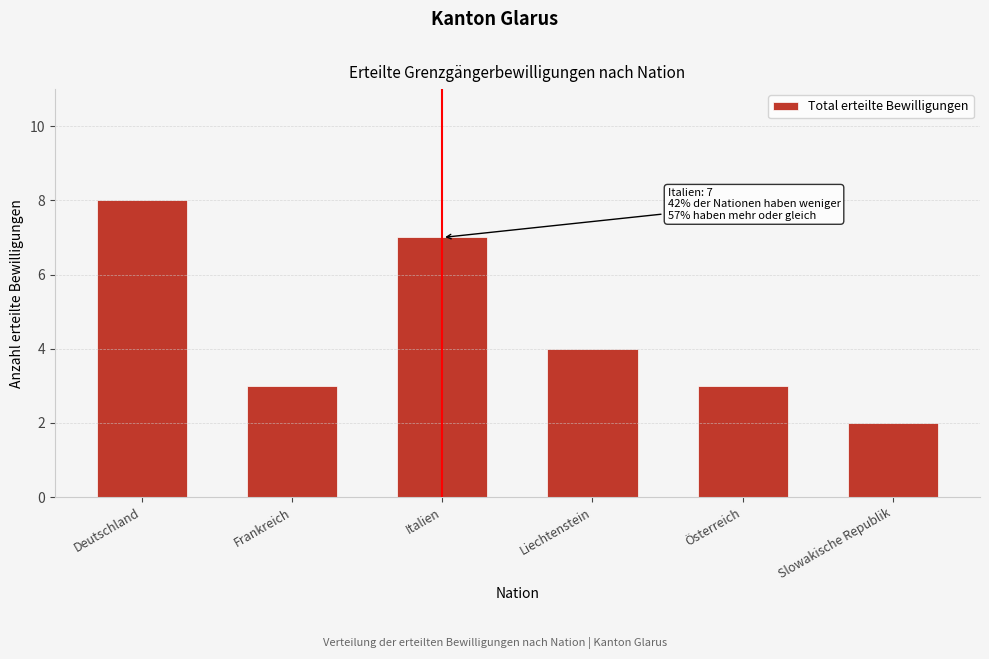

Reading left to right, list all the values displayed in this chart.

Deutschland=8	Frankreich=3	Italien=7	Liechtenstein=4	Österreich=3	Slowakische Republik=2